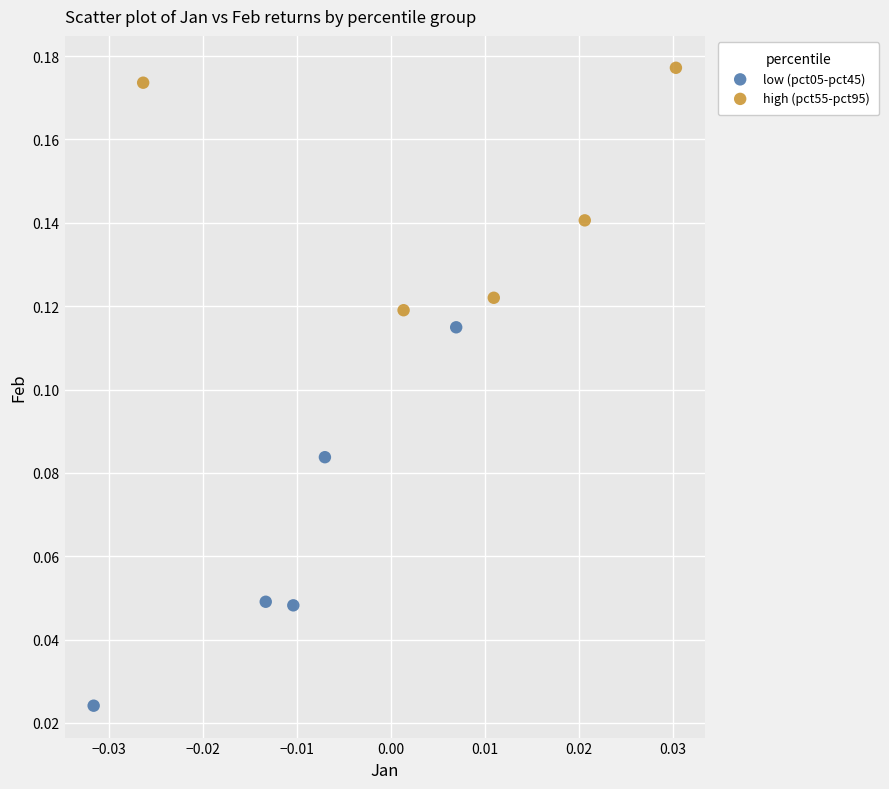

Which series reaches the minimum Y coordinate?

low (pct05-pct45)